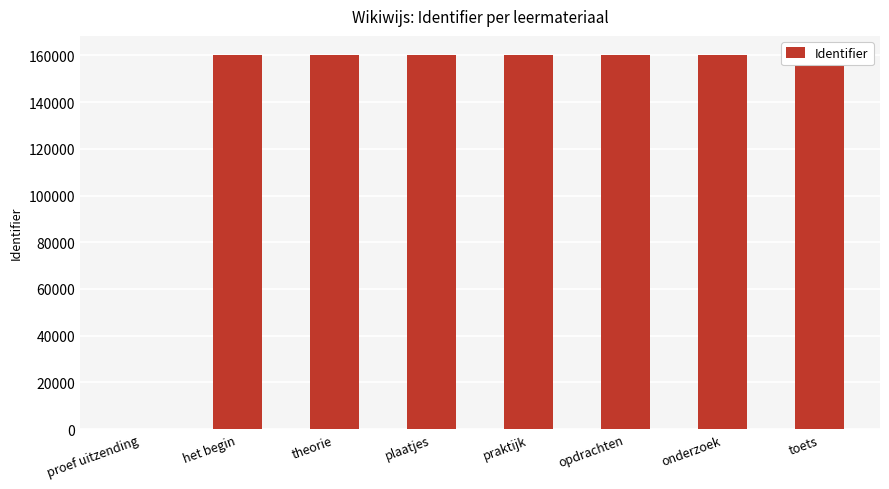

Does the chart contain stacked bars?

No